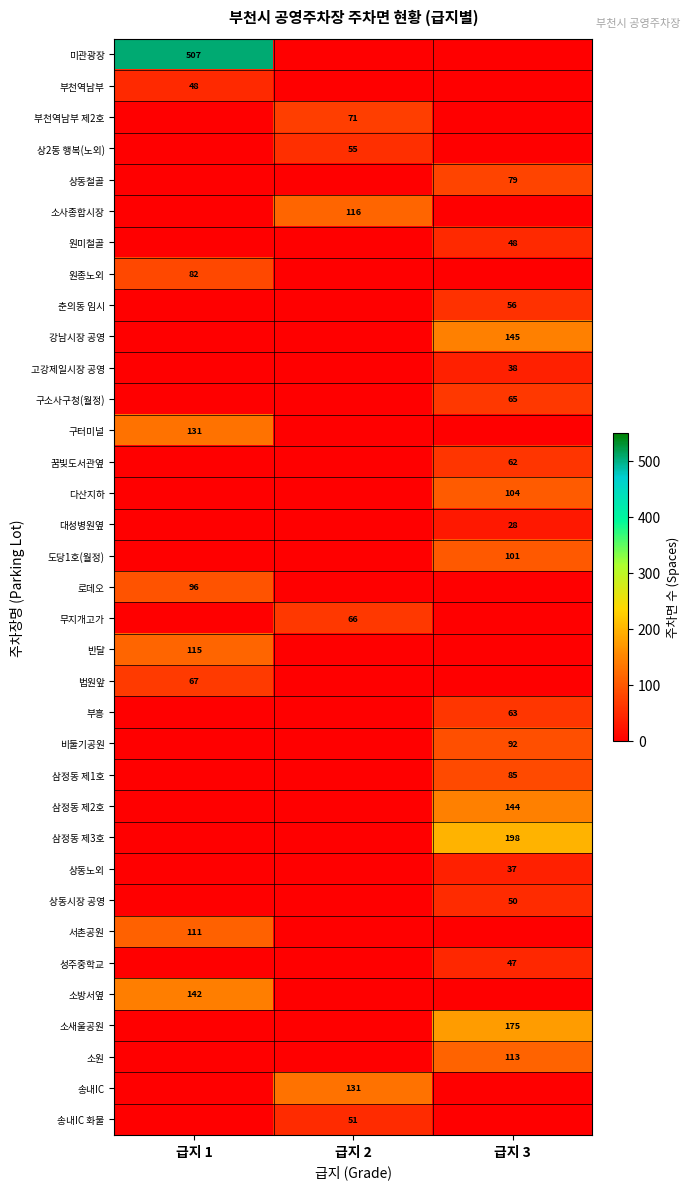

Is the value of 다산지하 at 급지 3 greater than the value of 소원 at 급지 3?

No